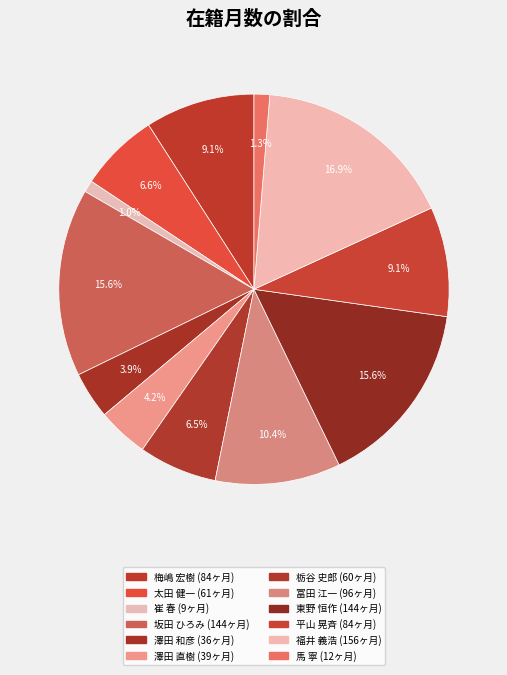

How many segments does this pie chart have?

12